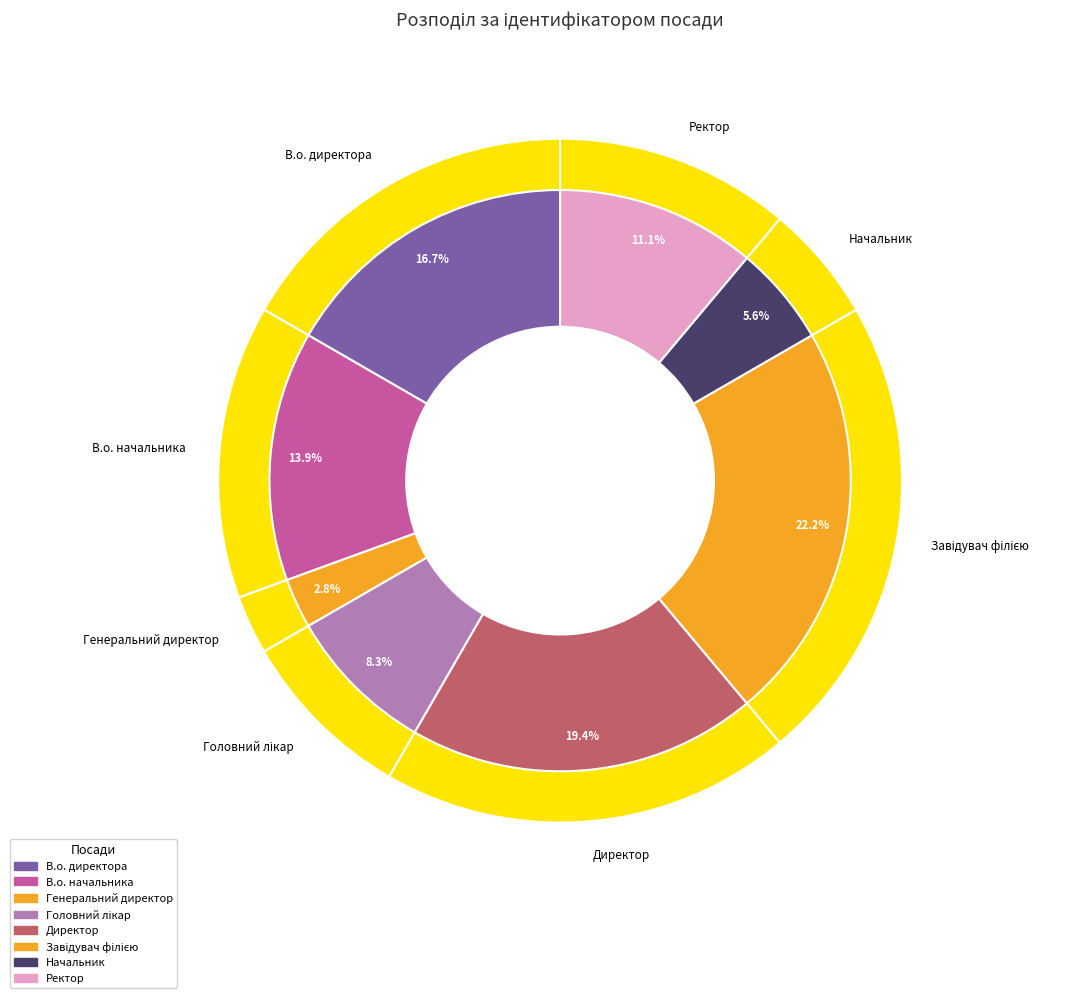

Which category has the smallest portion of the pie?

Генеральний директор